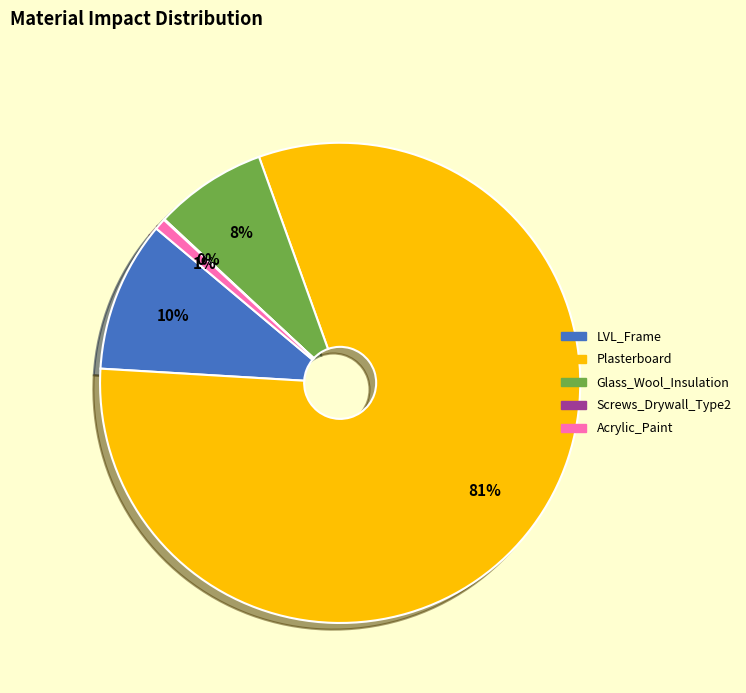

True or false: Acrylic_Paint accounts for 1% of the total.

True